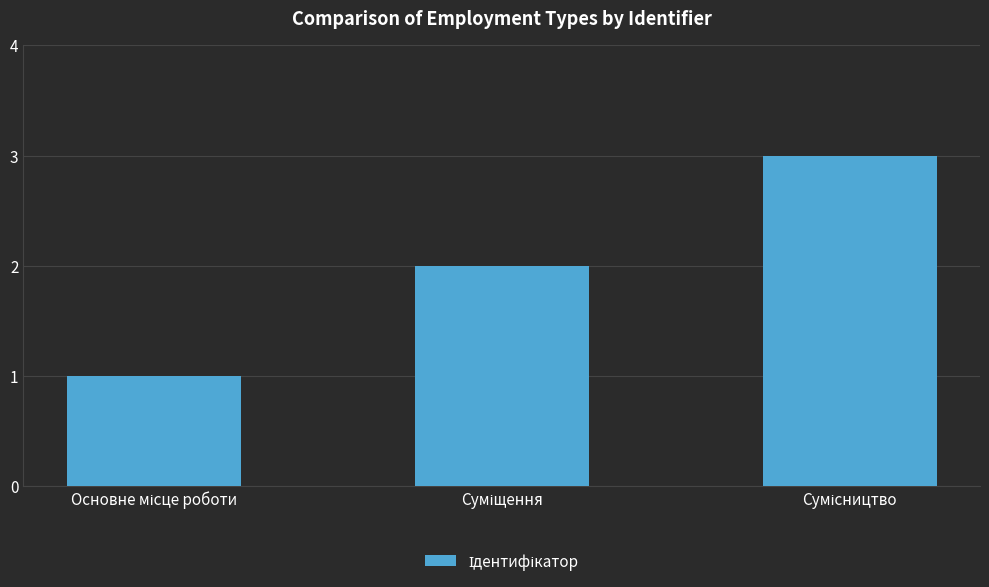

What is the greatest value displayed?

3